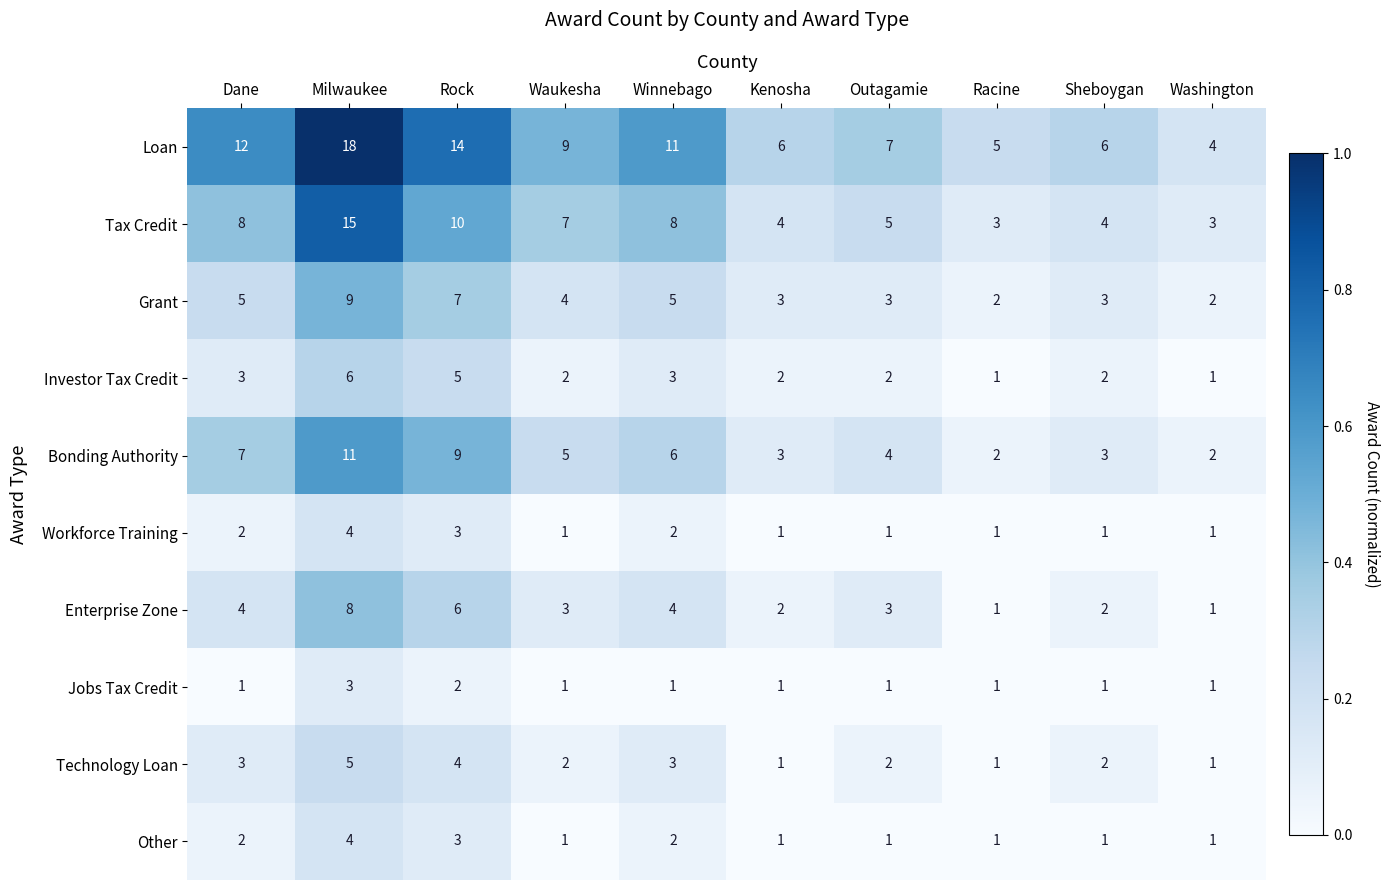

How many data points does each series have?

10